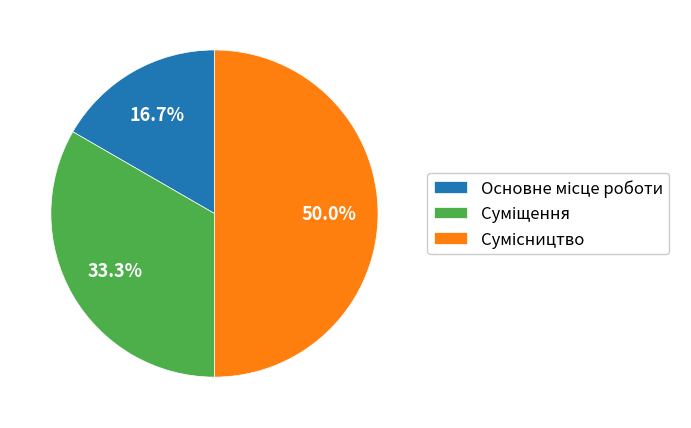

Rank the categories by value from highest to lowest.

Сумісництво, Суміщення, Основне місце роботи